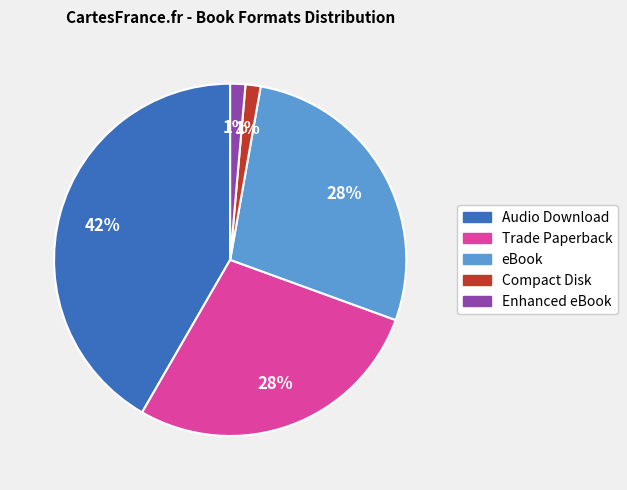

Is eBook the majority of the pie?

No